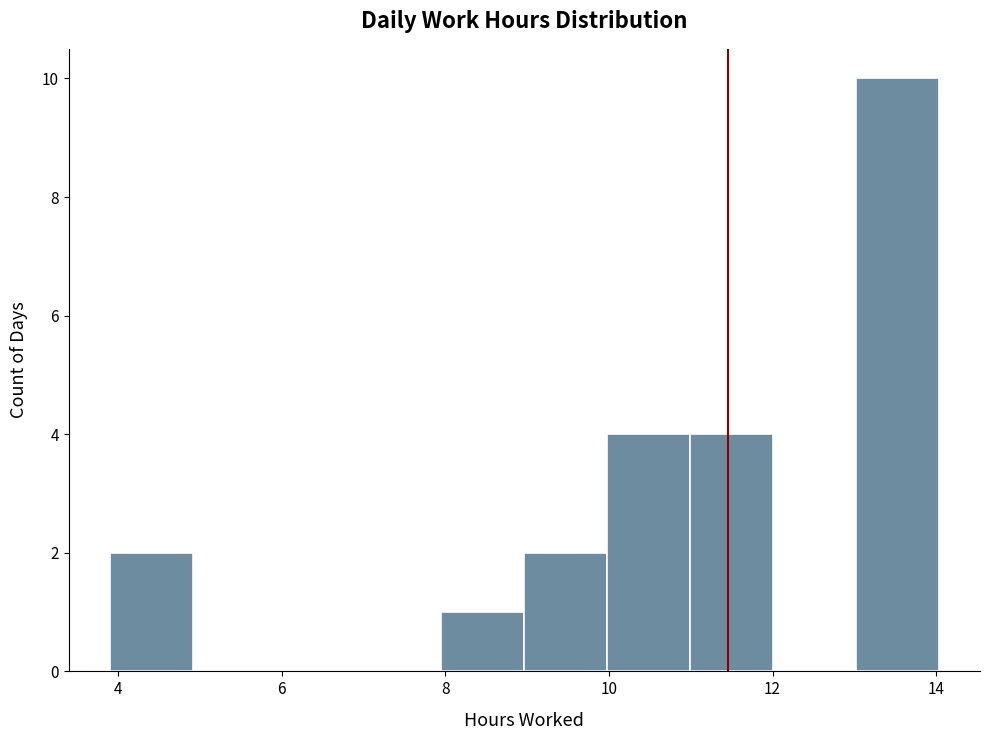

Reading left to right, transcribe this chart: for each bar, give the range it covers on the x-axis and its height. Neither the bar edges nor the heights are printed on the chart, so give them approximately, as read against the axes.

4 to 5: 2
5 to 6: 0
6 to 7: 0
7 to 8: 0
8 to 9: 1
9 to 10: 2
10 to 11: 4
11 to 12: 4
12 to 13: 0
13 to 14: 10